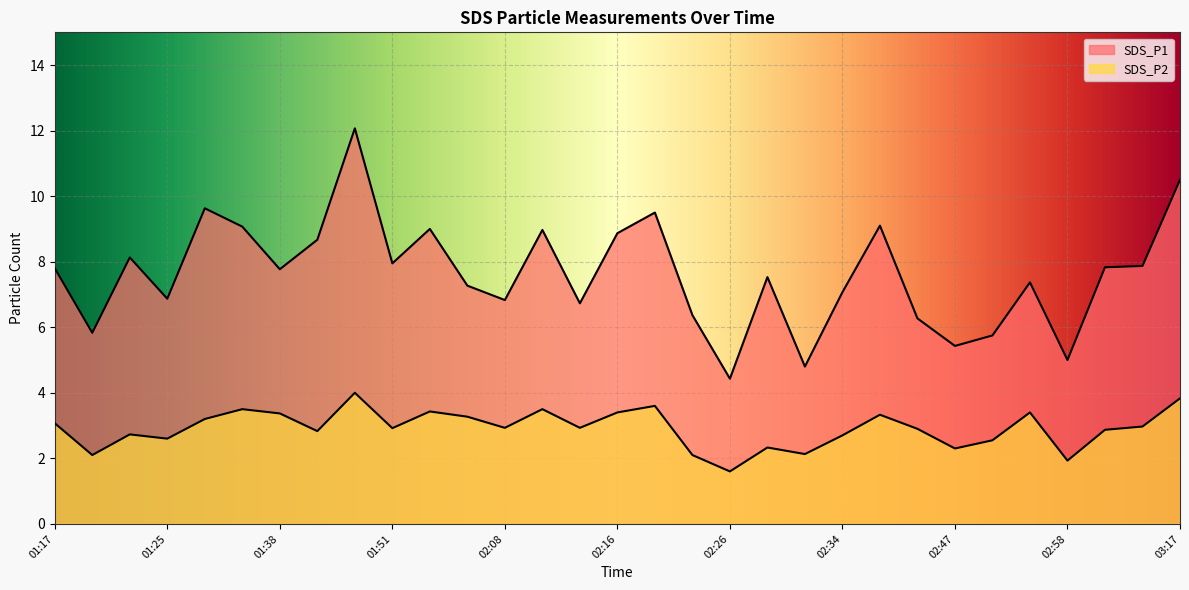

Reading right to left, transcribe all the data shown in this chart.

SDS_P1: 03:17=10.5	03:06=7.9	03:03=7.8	02:58=5.0	02:52=7.4	02:50=5.8	02:47=5.4	02:42=6.3	02:39=9.1	02:34=7.1	02:31=4.8	02:29=7.5	02:26=4.4	02:21=6.4	02:19=9.5	02:16=8.9	02:13=6.7	02:11=9.0	02:08=6.8	02:06=7.3	02:00=9.0	01:51=8.0	01:43=12.1	01:40=8.7	01:38=7.8	01:35=9.1	01:33=9.6	01:25=6.9	01:22=8.1	01:20=5.8	01:17=7.8
SDS_P2: 03:17=3.8	03:06=3.0	03:03=2.9	02:58=1.9	02:52=3.4	02:50=2.5	02:47=2.3	02:42=2.9	02:39=3.3	02:34=2.7	02:31=2.1	02:29=2.3	02:26=1.6	02:21=2.1	02:19=3.6	02:16=3.4	02:13=2.9	02:11=3.5	02:08=2.9	02:06=3.3	02:00=3.4	01:51=2.9	01:43=4.0	01:40=2.8	01:38=3.4	01:35=3.5	01:33=3.2	01:25=2.6	01:22=2.7	01:20=2.1	01:17=3.1